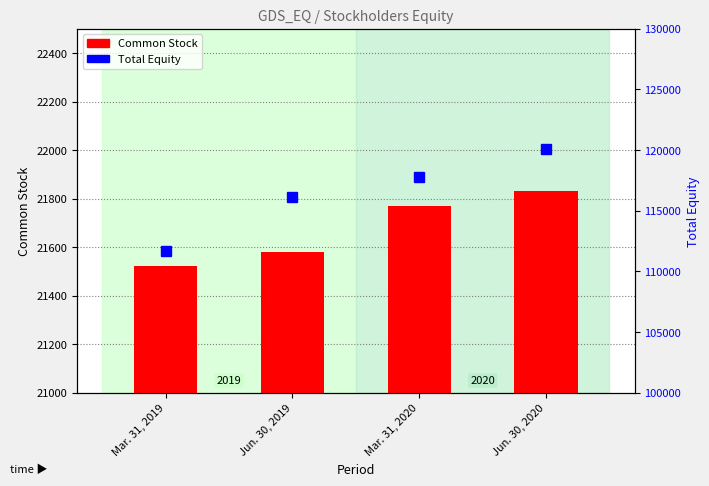

Where is Common Stock nearest to the value 21676?

Mar. 31, 2020